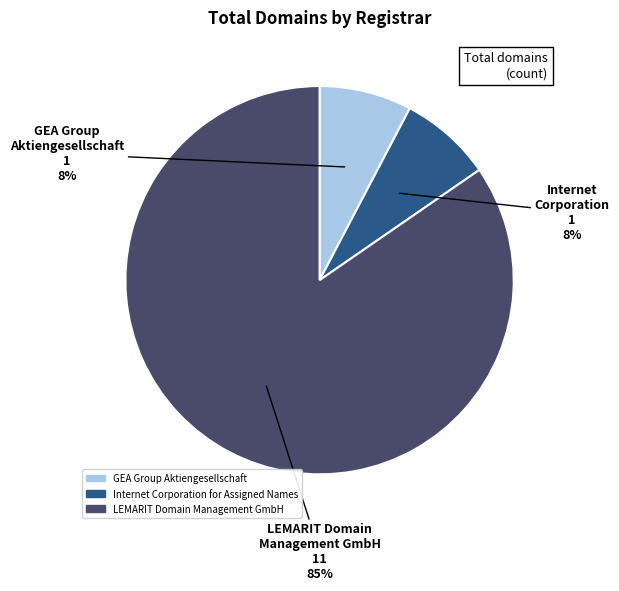

Combined, do Internet Corporation for Assigned Names and GEA Group Aktiengesellschaft account for over 50%?

No